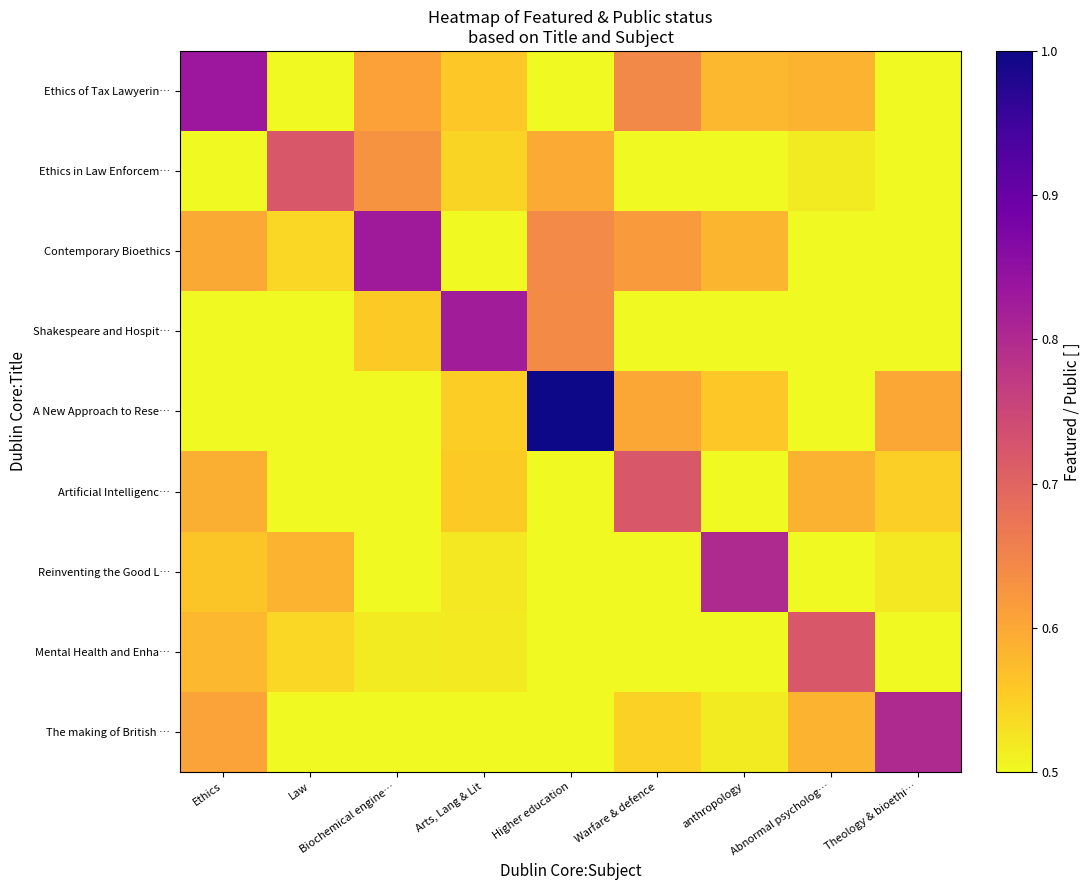

Reading left to right, what are all the values shown in this chart?

Ethics of Tax Lawyerin…: Ethics=0.8	Law=0.5	Biochemical engine…=0.6	Arts, Lang & Lit=0.6	Higher education=0.5	Warfare & defence=0.6	anthropology=0.6	Abnormal psycholog…=0.6	Theology & bioethi…=0.5
Ethics in Law Enforcem…: Ethics=0.5	Law=0.7	Biochemical engine…=0.6	Arts, Lang & Lit=0.5	Higher education=0.6	Warfare & defence=0.5	anthropology=0.5	Abnormal psycholog…=0.5	Theology & bioethi…=0.5
Contemporary Bioethics: Ethics=0.6	Law=0.5	Biochemical engine…=0.8	Arts, Lang & Lit=0.5	Higher education=0.6	Warfare & defence=0.6	anthropology=0.6	Abnormal psycholog…=0.5	Theology & bioethi…=0.5
Shakespeare and Hospit…: Ethics=0.5	Law=0.5	Biochemical engine…=0.6	Arts, Lang & Lit=0.8	Higher education=0.6	Warfare & defence=0.5	anthropology=0.5	Abnormal psycholog…=0.5	Theology & bioethi…=0.5
A New Approach to Rese…: Ethics=0.5	Law=0.5	Biochemical engine…=0.5	Arts, Lang & Lit=0.6	Higher education=1.0	Warfare & defence=0.6	anthropology=0.6	Abnormal psycholog…=0.5	Theology & bioethi…=0.6
Artificial Intelligenc…: Ethics=0.6	Law=0.5	Biochemical engine…=0.5	Arts, Lang & Lit=0.6	Higher education=0.5	Warfare & defence=0.7	anthropology=0.5	Abnormal psycholog…=0.6	Theology & bioethi…=0.5
Reinventing the Good L…: Ethics=0.6	Law=0.6	Biochemical engine…=0.5	Arts, Lang & Lit=0.5	Higher education=0.5	Warfare & defence=0.5	anthropology=0.8	Abnormal psycholog…=0.5	Theology & bioethi…=0.5
Mental Health and Enha…: Ethics=0.6	Law=0.5	Biochemical engine…=0.5	Arts, Lang & Lit=0.5	Higher education=0.5	Warfare & defence=0.5	anthropology=0.5	Abnormal psycholog…=0.7	Theology & bioethi…=0.5
The making of British …: Ethics=0.6	Law=0.5	Biochemical engine…=0.5	Arts, Lang & Lit=0.5	Higher education=0.5	Warfare & defence=0.5	anthropology=0.5	Abnormal psycholog…=0.6	Theology & bioethi…=0.8